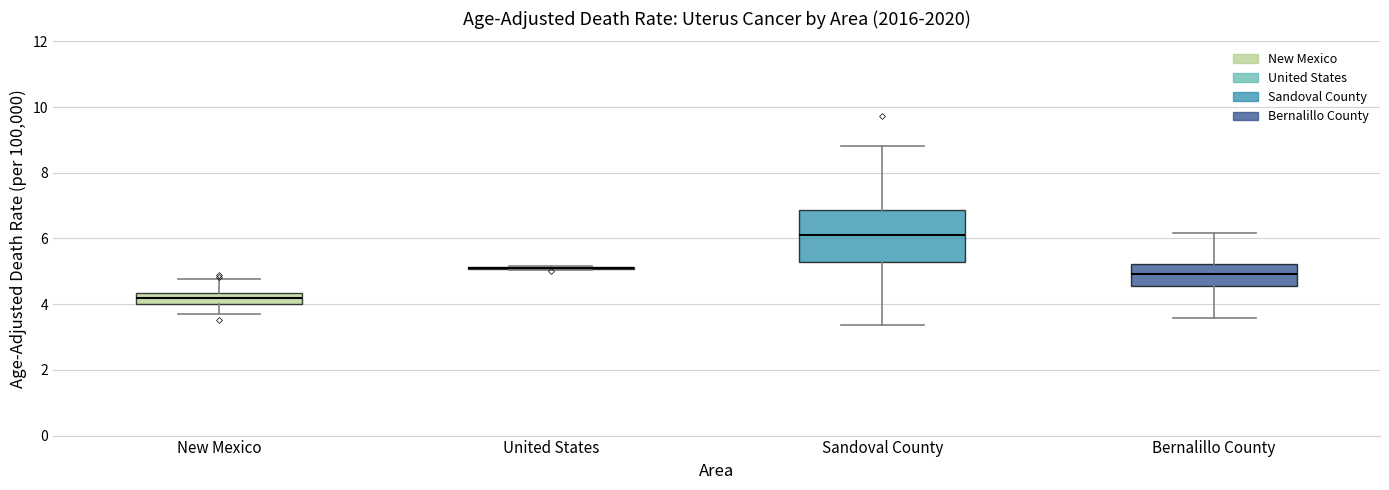

Which box is the tallest, from its lower edge to its upper edge?

Sandoval County